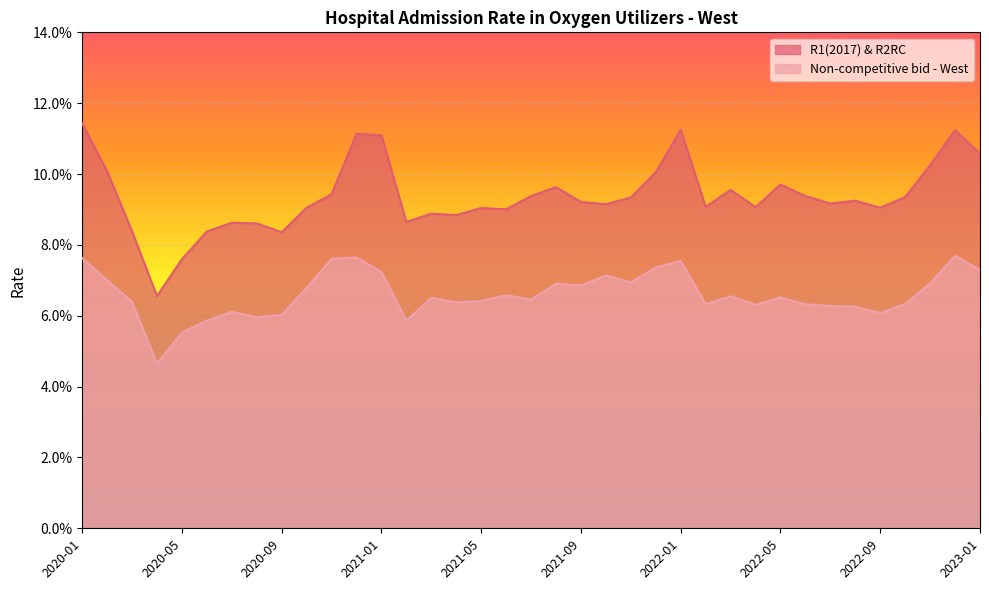

Does the chart display data point markers on the line(s)?

No